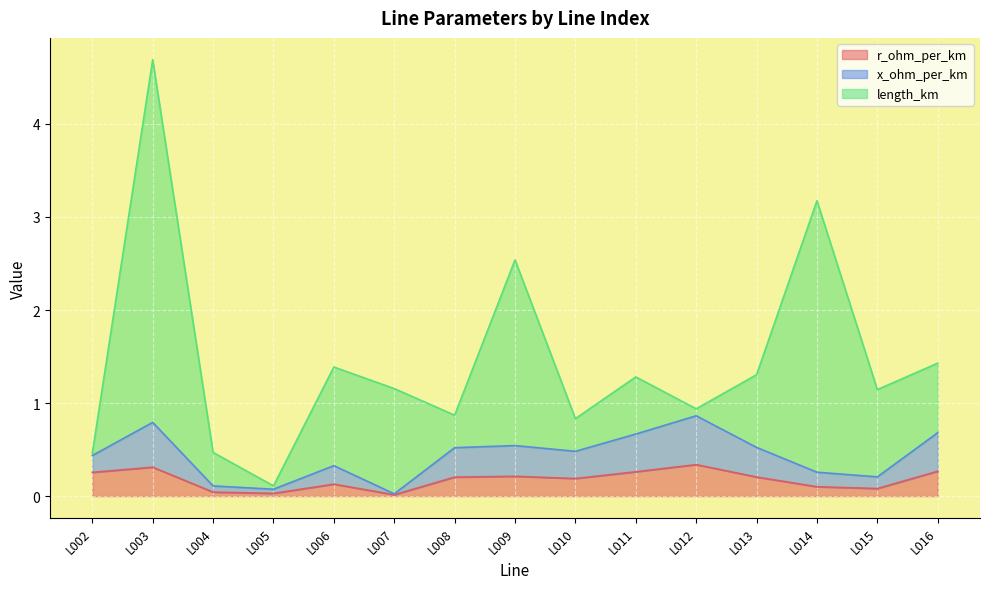

Where is x_ohm_per_km nearest to the value 0?

L007